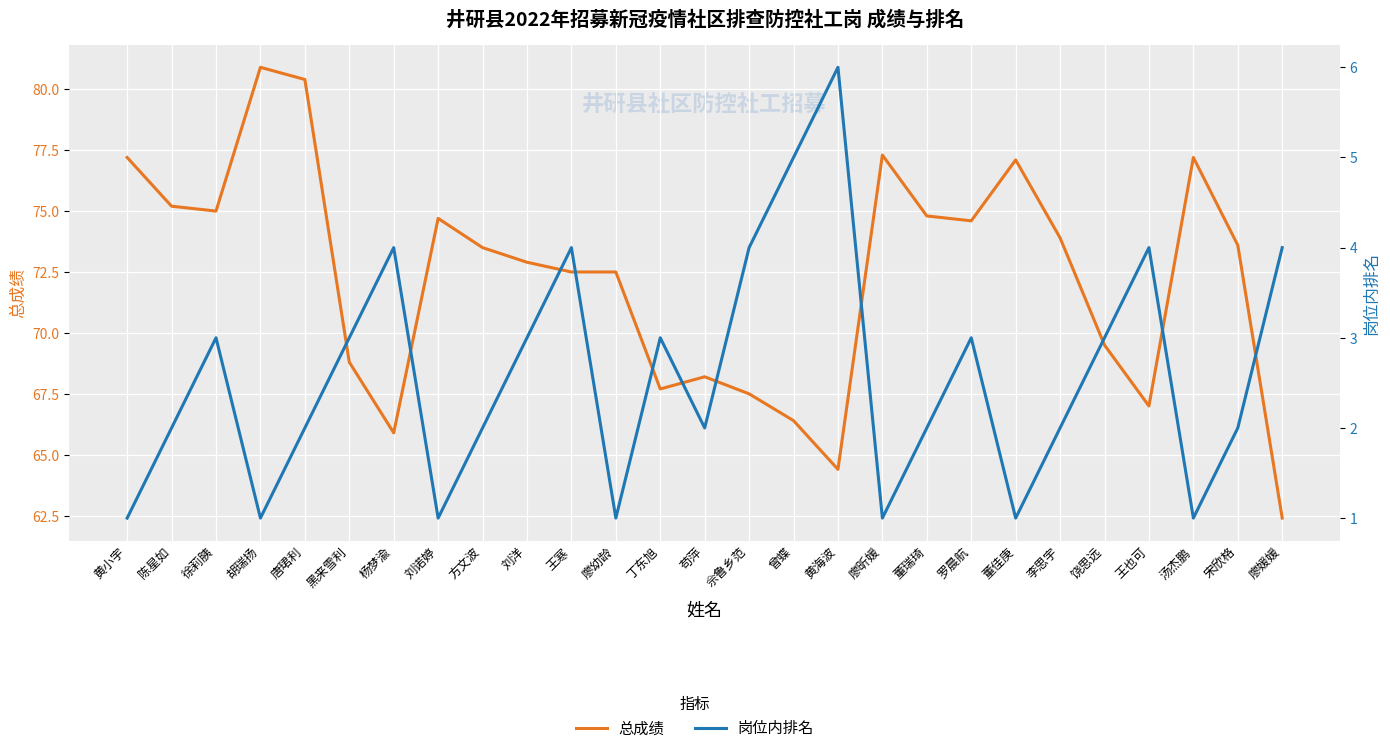

At which category is the sum across all series the highest?

唐珺利